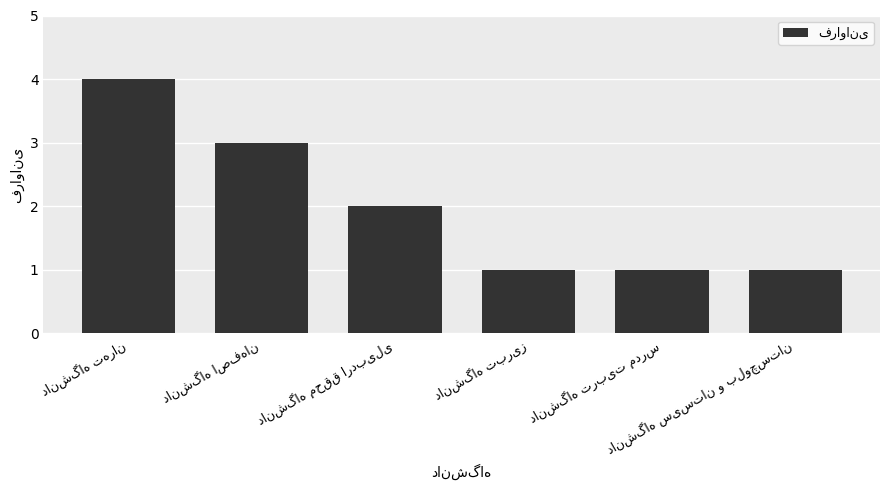

How many distinct data groups are displayed?

1